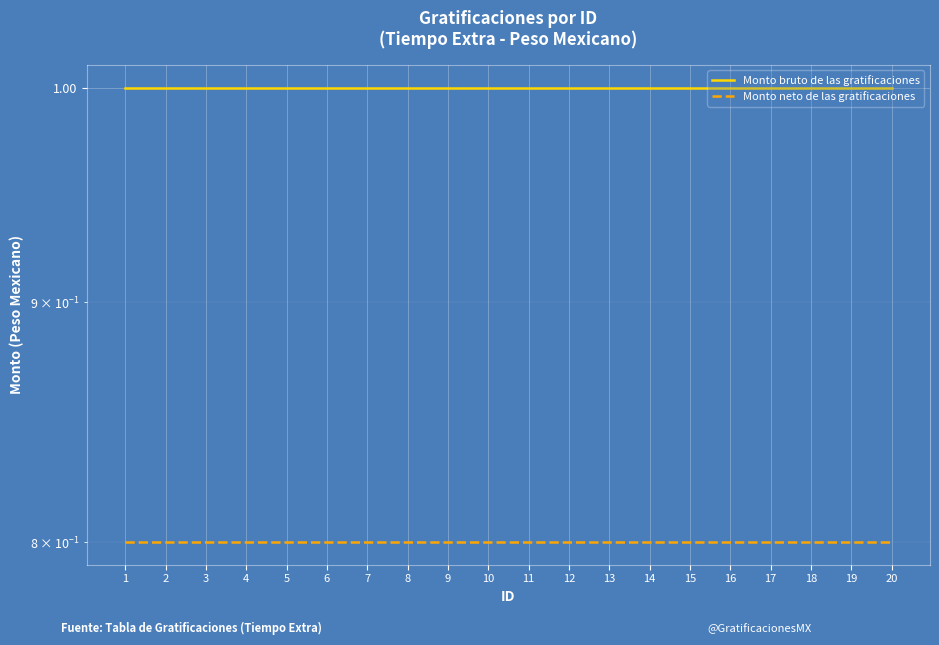

What is the value of the Monto bruto de las gratificaciones point at the 2nd from the left?

1.0